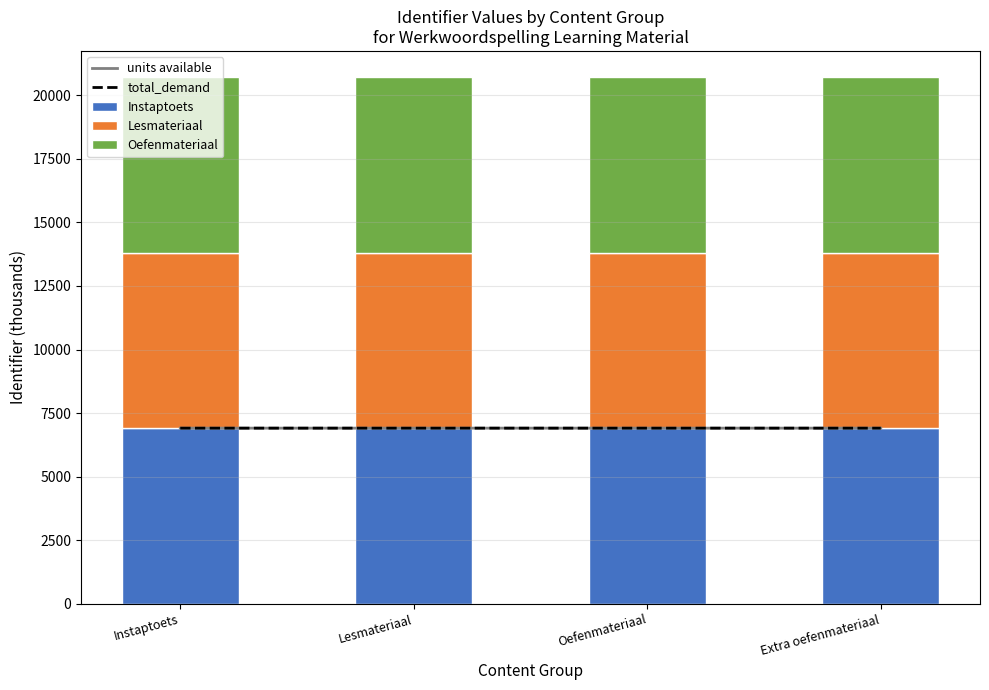

What value does the Lesmateriaal series have at Extra oefenmateriaal?

6905.0